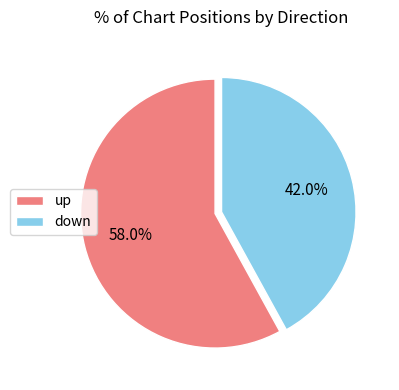

What portion of the pie excludes down?

58.0%